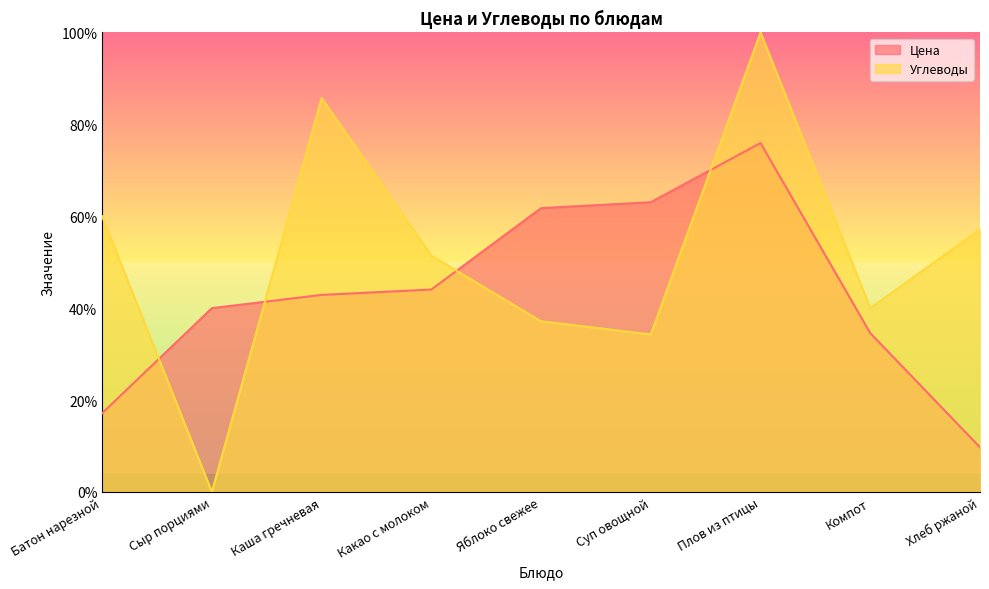

Which series has the widest spread of values?

Углеводы